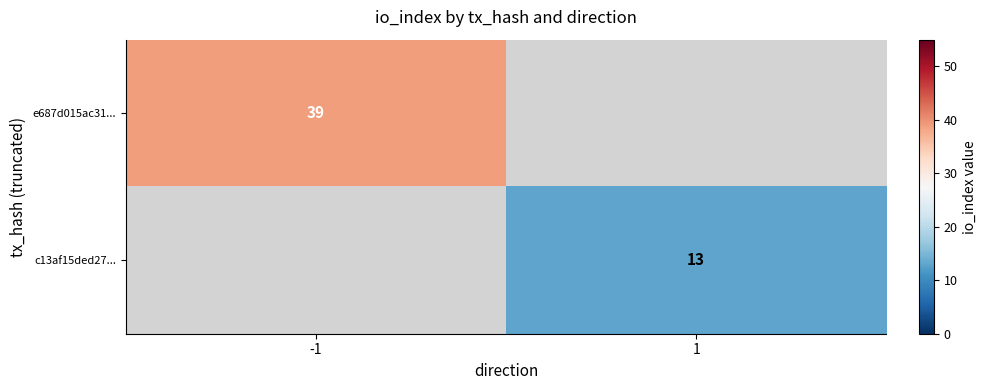

Is it true that e687d015ac31... equals 64 at -1?

False